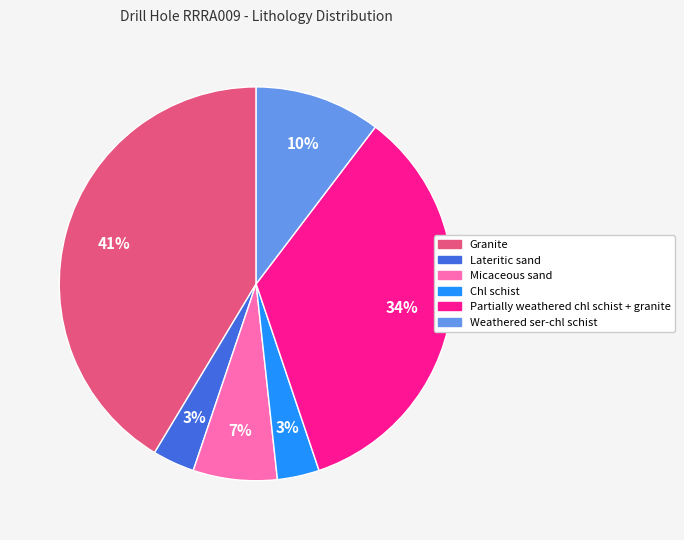

Is it true that Micaceous sand is 7% of the pie?

True